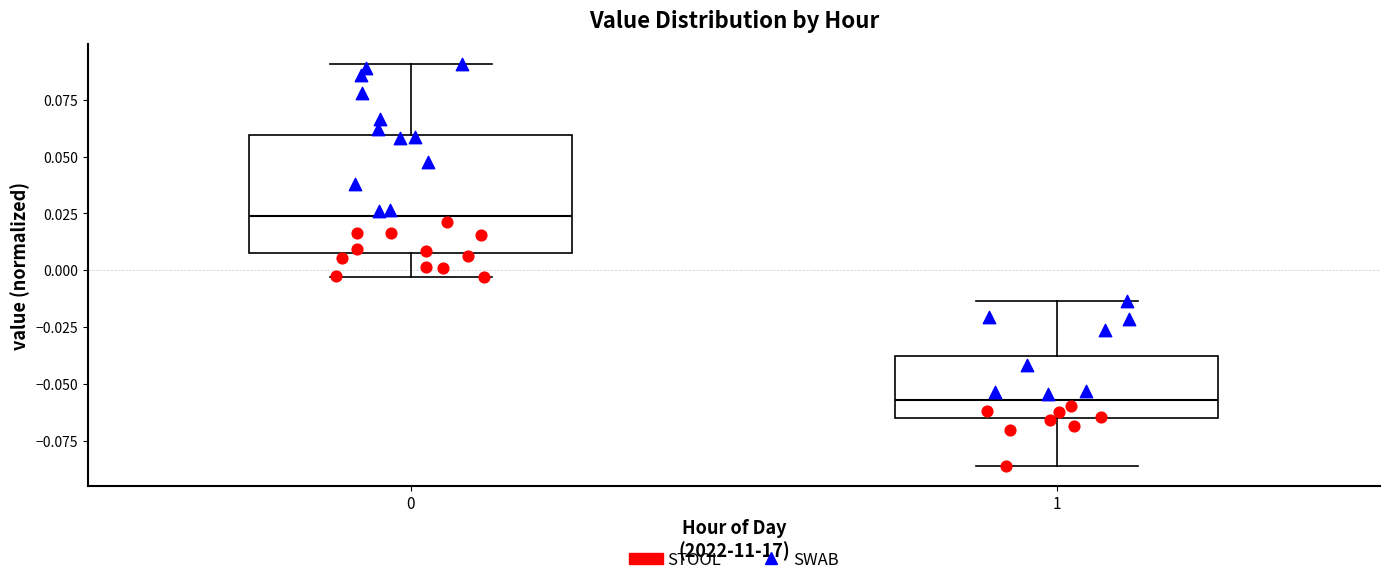

Reading left to right, read every box against the y-axis: the position of its median line, the range the box covers, and the ends of its whiskers. The values are not printed on the chart, so give them approximately, as read against the axis.

0: median 0.025, box 0.010 to 0.060, whiskers -0.005 to 0.090
1: median -0.055, box -0.065 to -0.040, whiskers -0.085 to -0.015